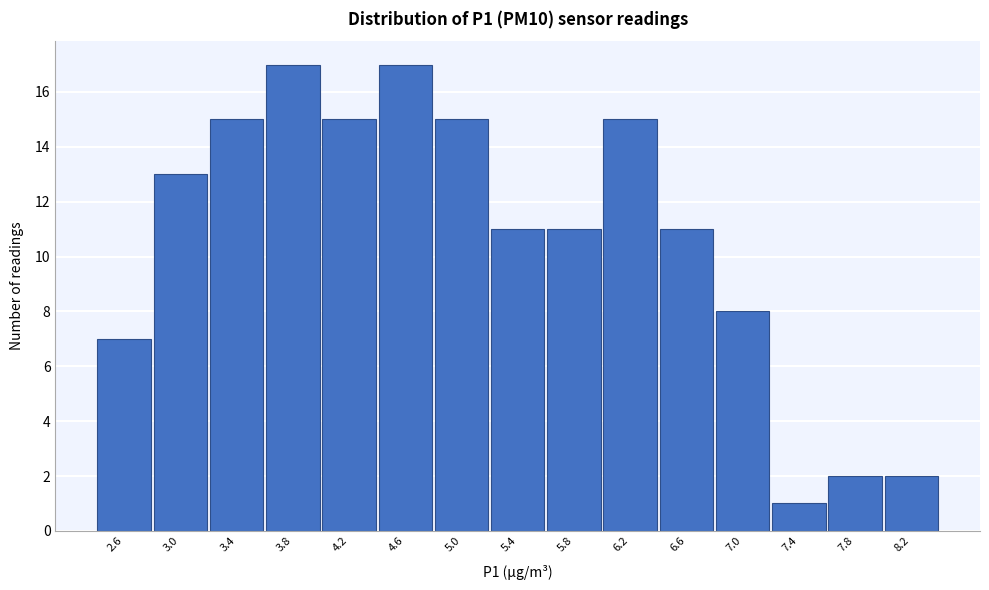

Reading left to right, list every bar in this chart as the range it spans on the x-axis followed by its height. The values are not printed on the chart, so give them approximately, as read against the axis.

2.4 to 2.8: 7
2.8 to 3.2: 13
3.2 to 3.6: 15
3.6 to 4.0: 17
4.0 to 4.4: 15
4.4 to 4.8: 17
4.8 to 5.2: 15
5.2 to 5.6: 11
5.6 to 6.0: 11
6.0 to 6.4: 15
6.4 to 6.8: 11
6.8 to 7.2: 8
7.2 to 7.6: 1
7.6 to 8.0: 2
8.0 to 8.4: 2